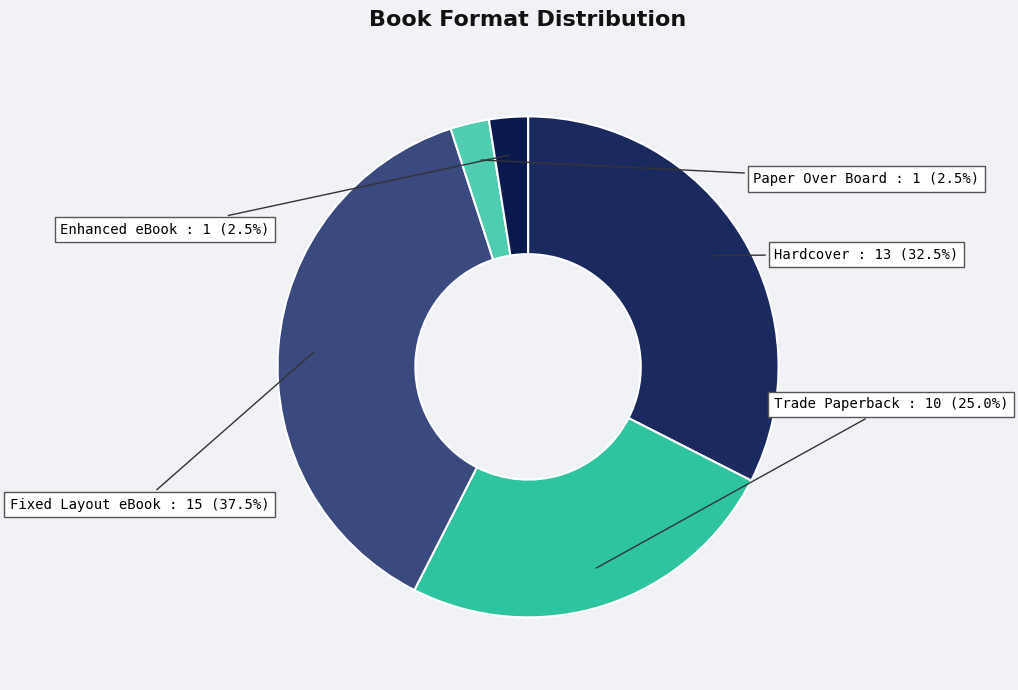

The Hardcover slice represents 38% of the pie. True or false?

False